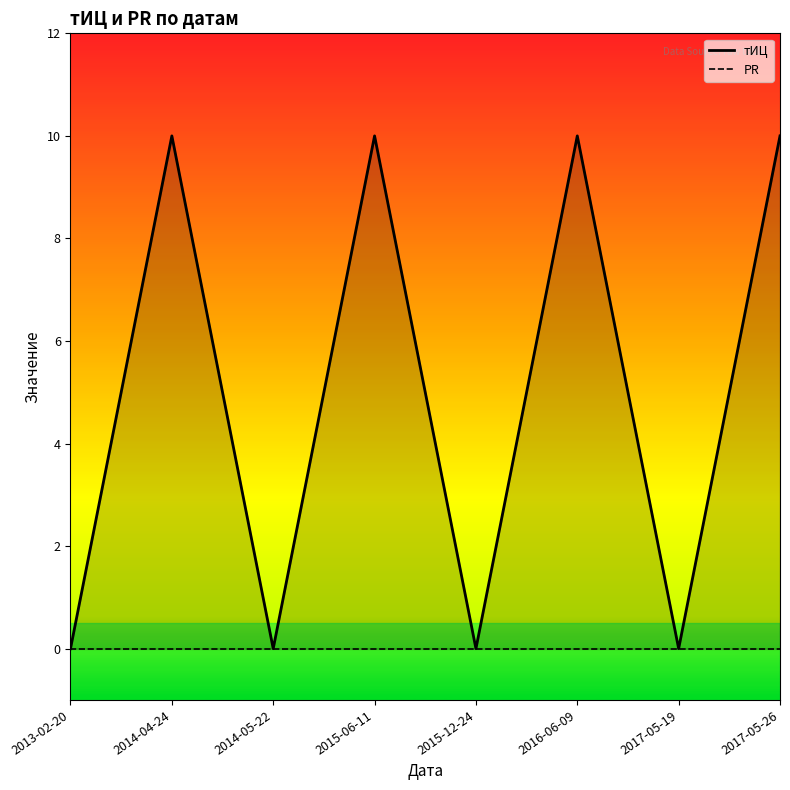

Which category has the highest value across all series?

2014-04-24